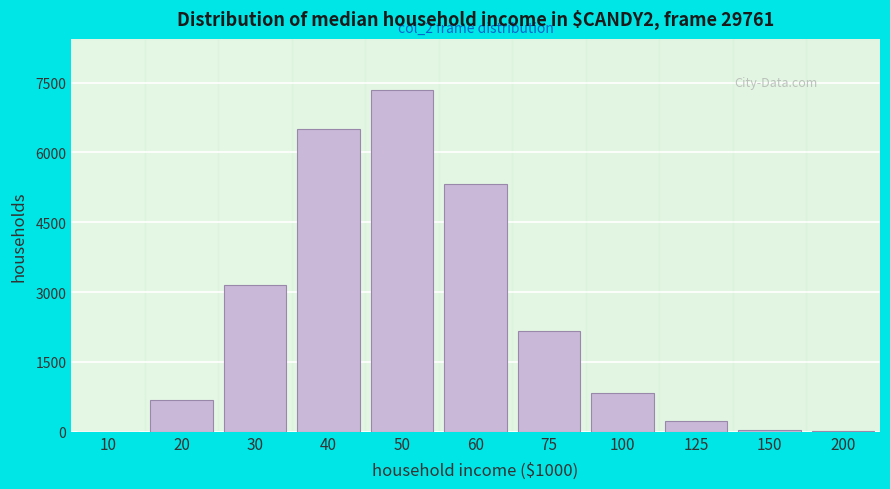

The value at 50 is 10687. True or false?

False